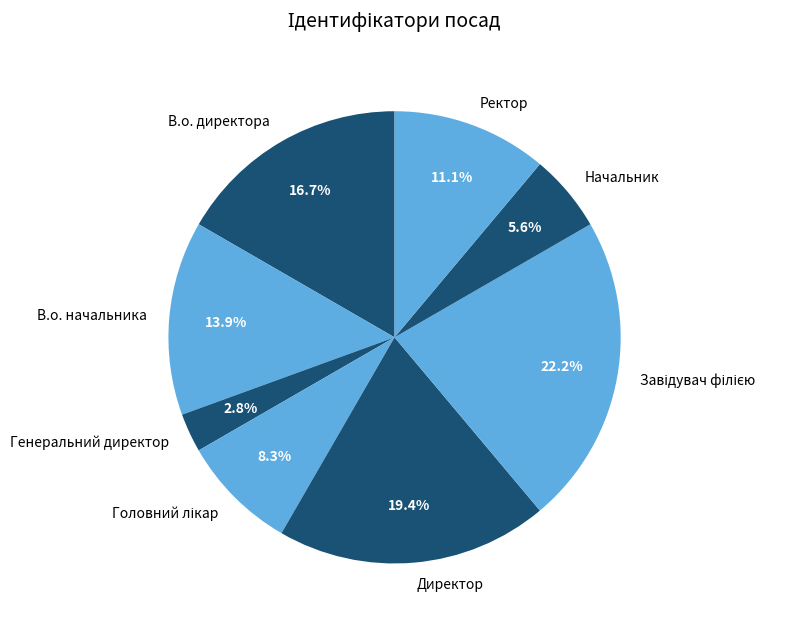

Is it true that Генеральний директор is 11% of the pie?

False